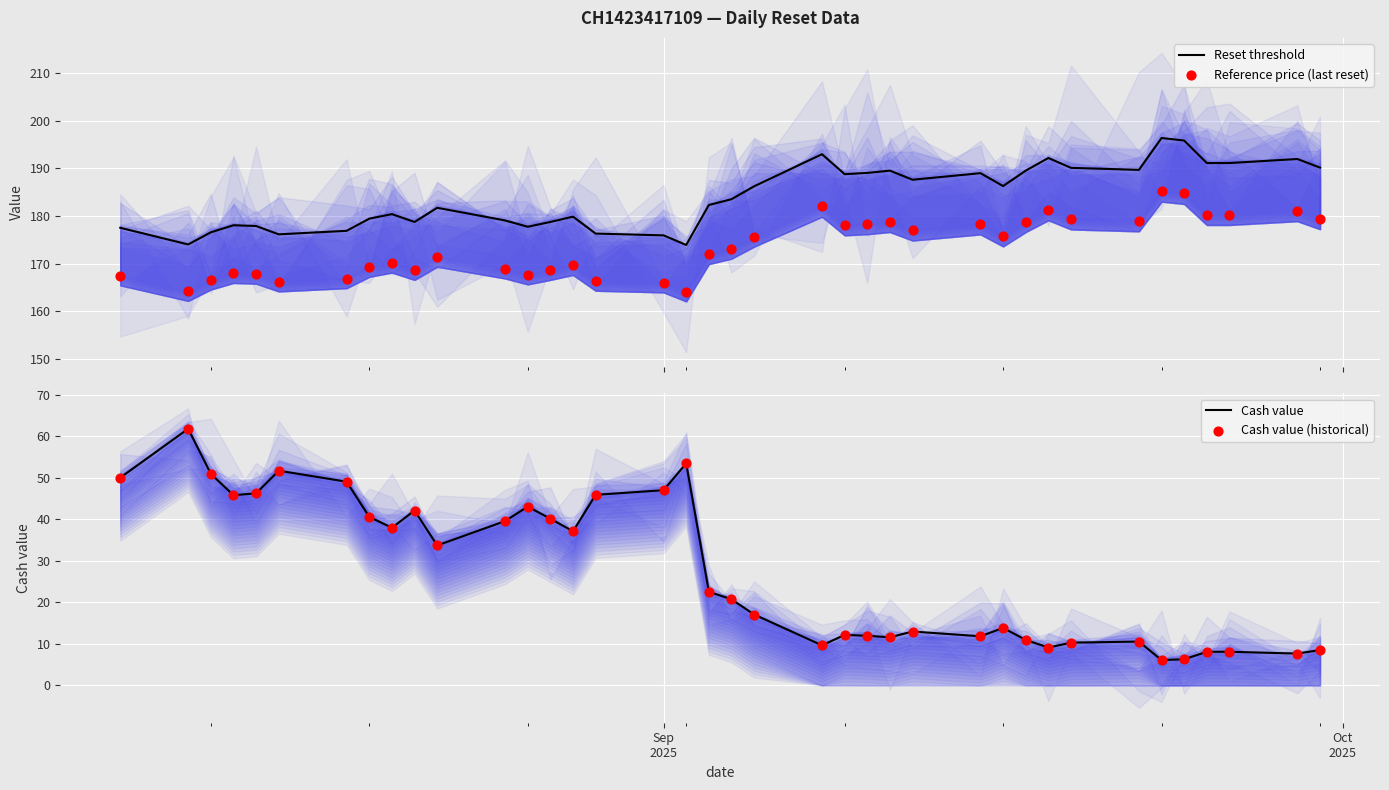

What is the highest value of the Reset threshold series?

196.4